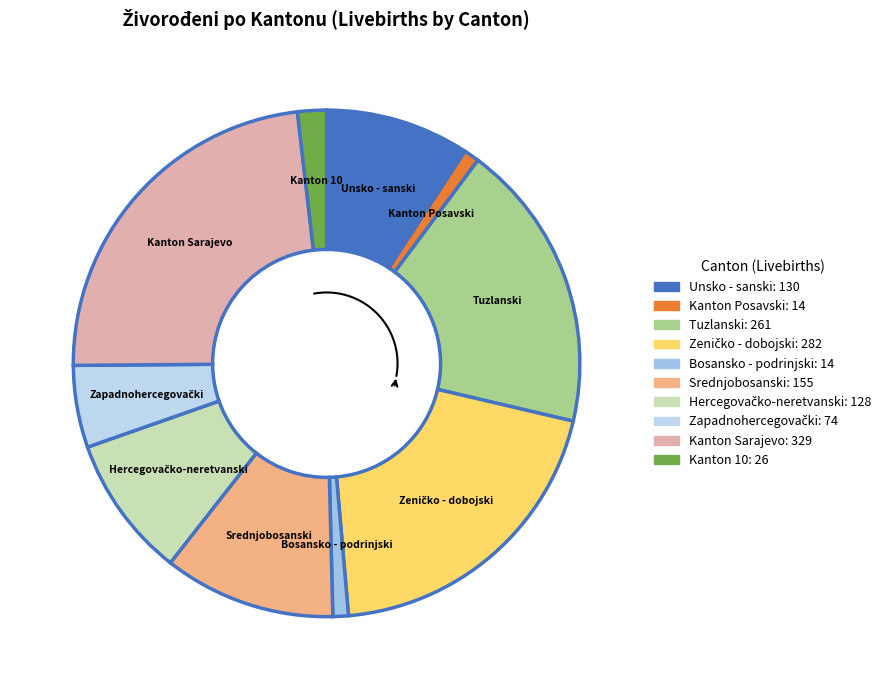

Between Srednjobosanski and Kanton Posavski, which is larger?

Srednjobosanski